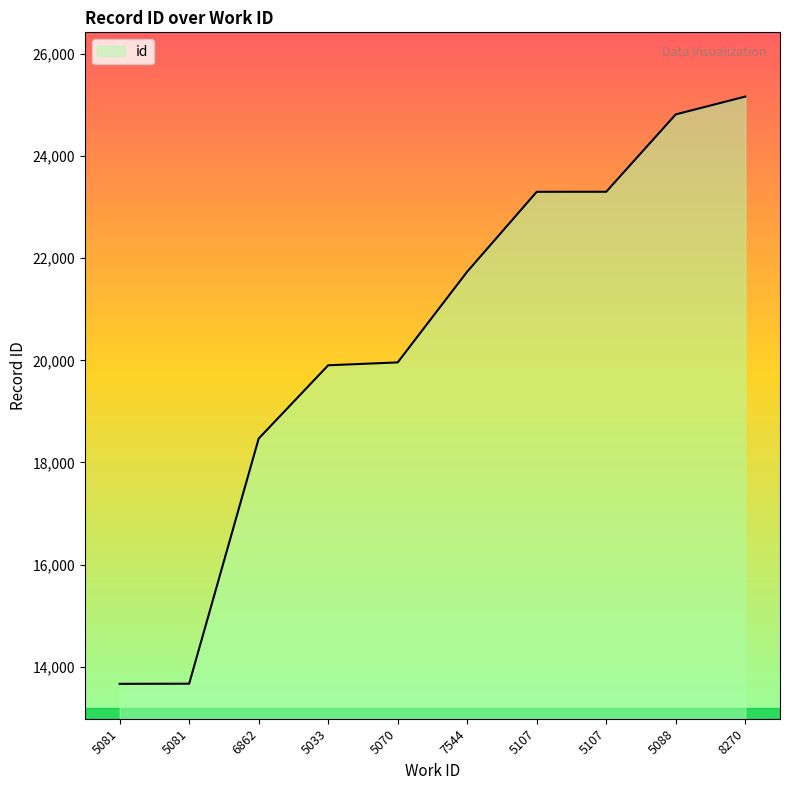

What is the smallest value displayed?

13664